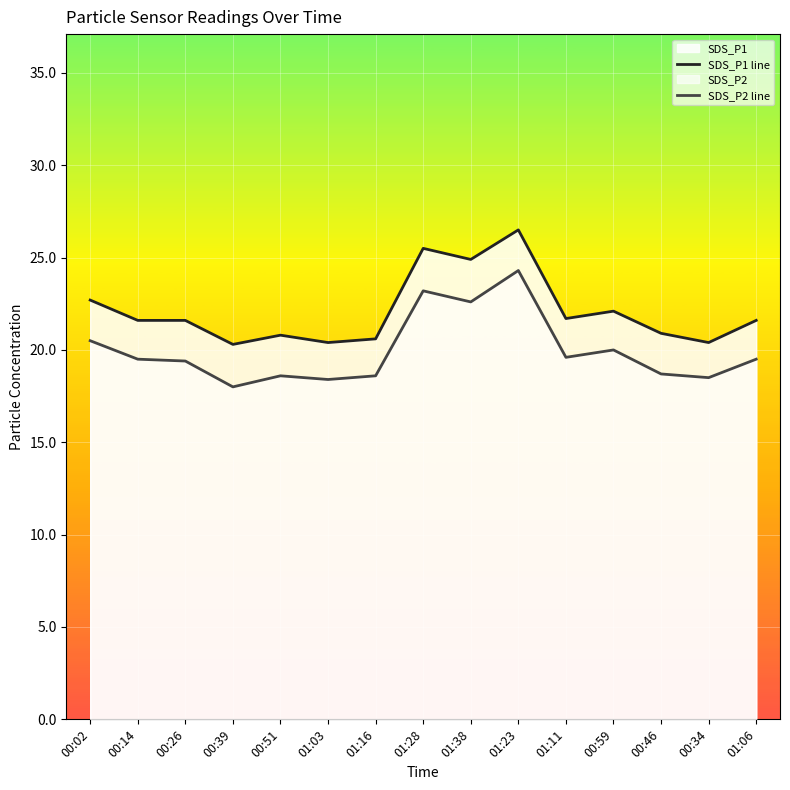

What is the total value across all series at 01:38?

47.5